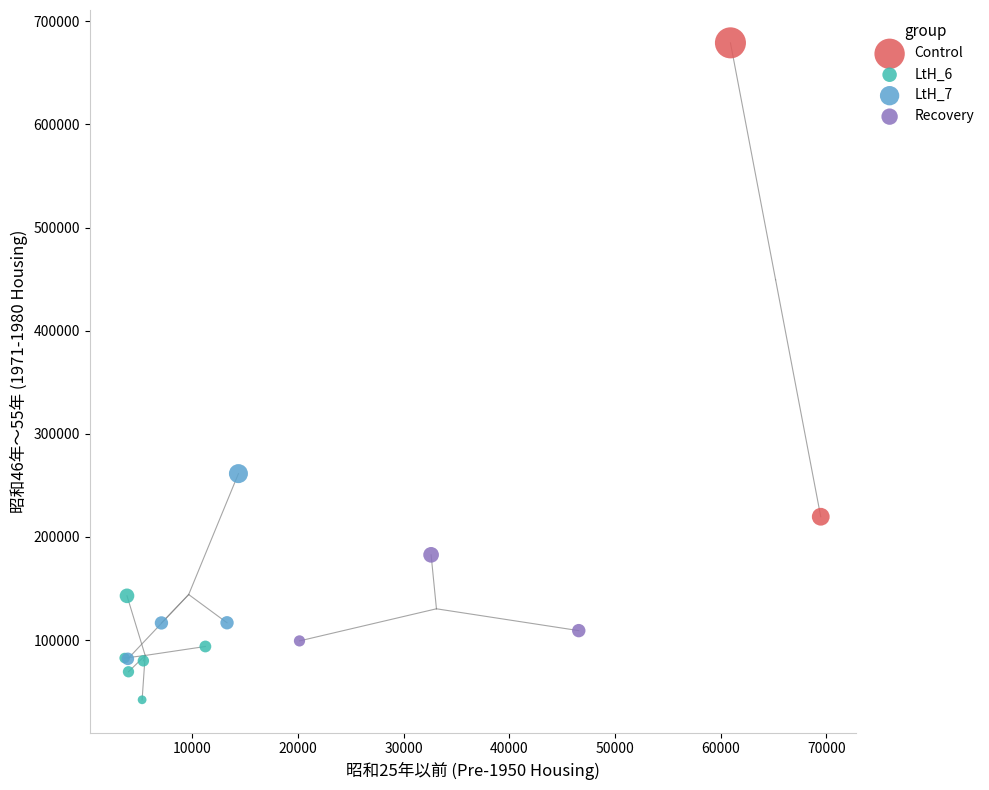

Which series contains the highest Y value?

Control